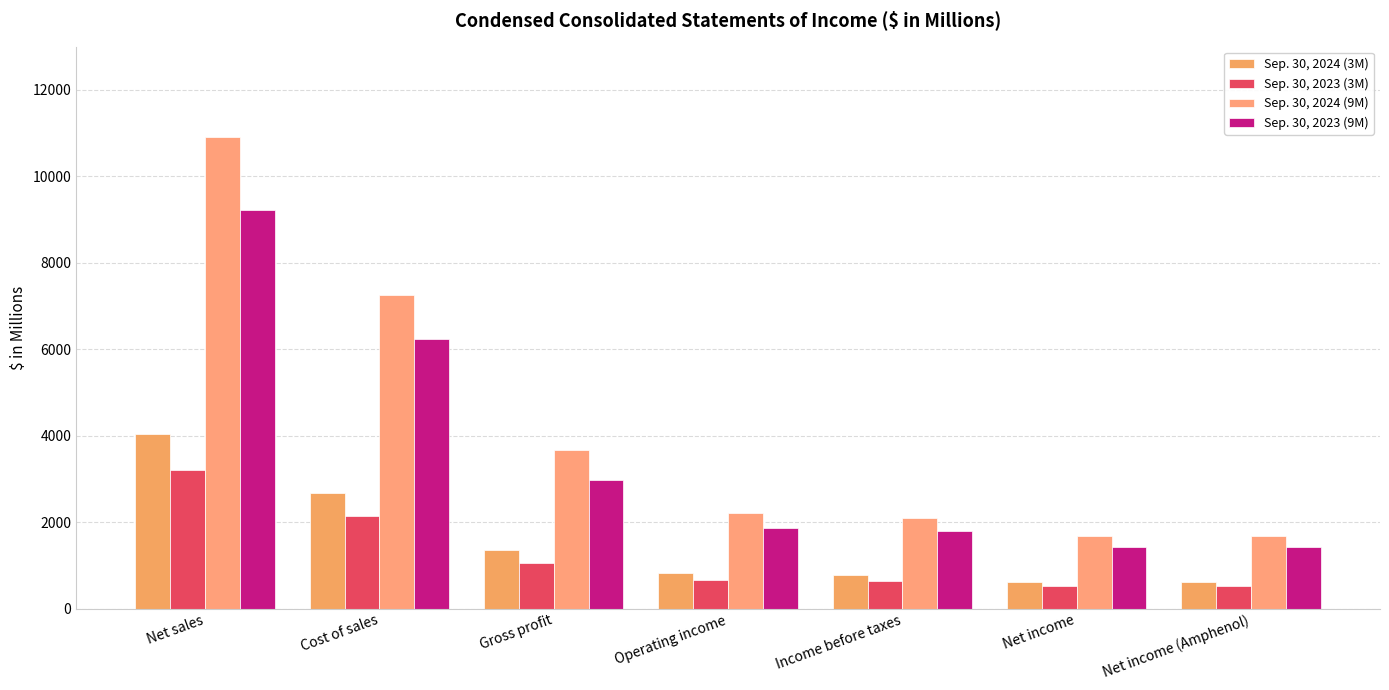

True or false: Sep. 30, 2023 (3M) has a value of 1048.5 at Gross profit.

True